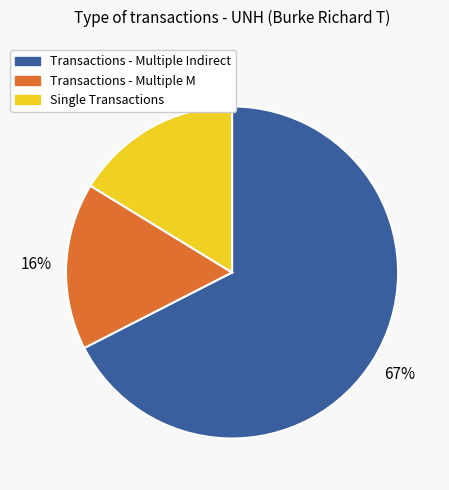

Is there any slice that represents more than half of the pie?

Yes